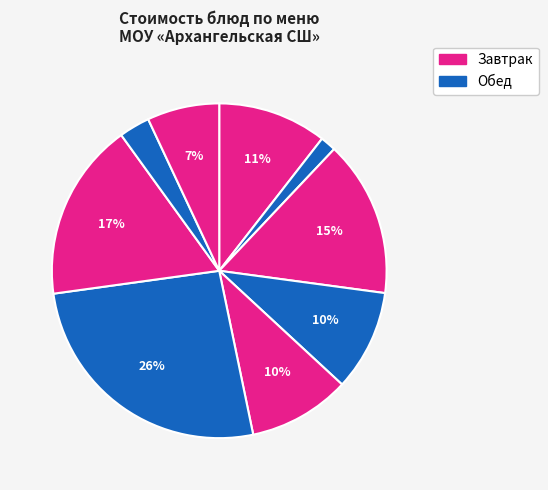

Count the number of slices in the pie.

9